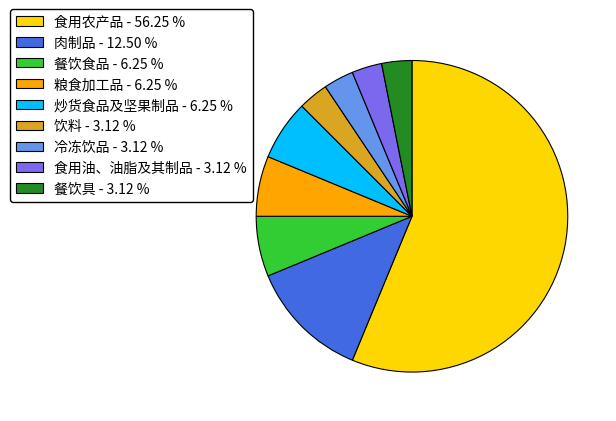

Which slice represents more than half of the pie?

食用农产品